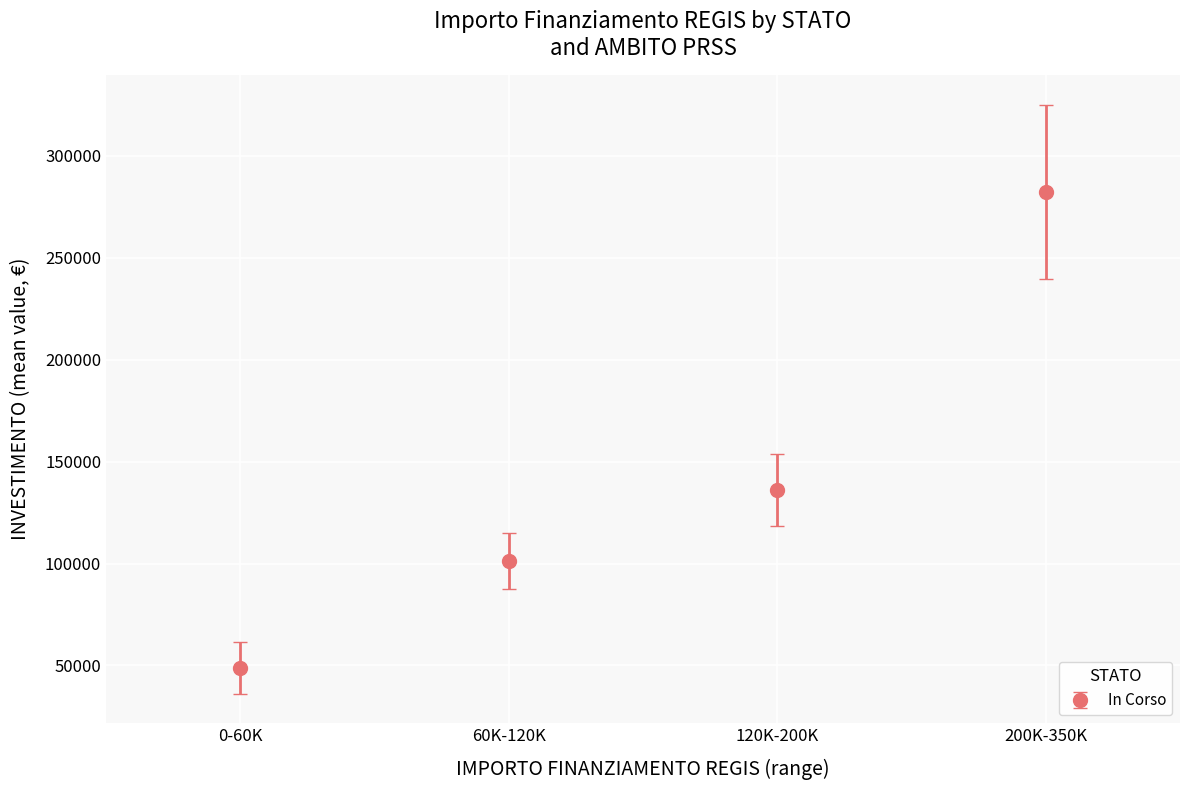

What is the change in value from 120K-200K to 200K-350K?

+146191.2